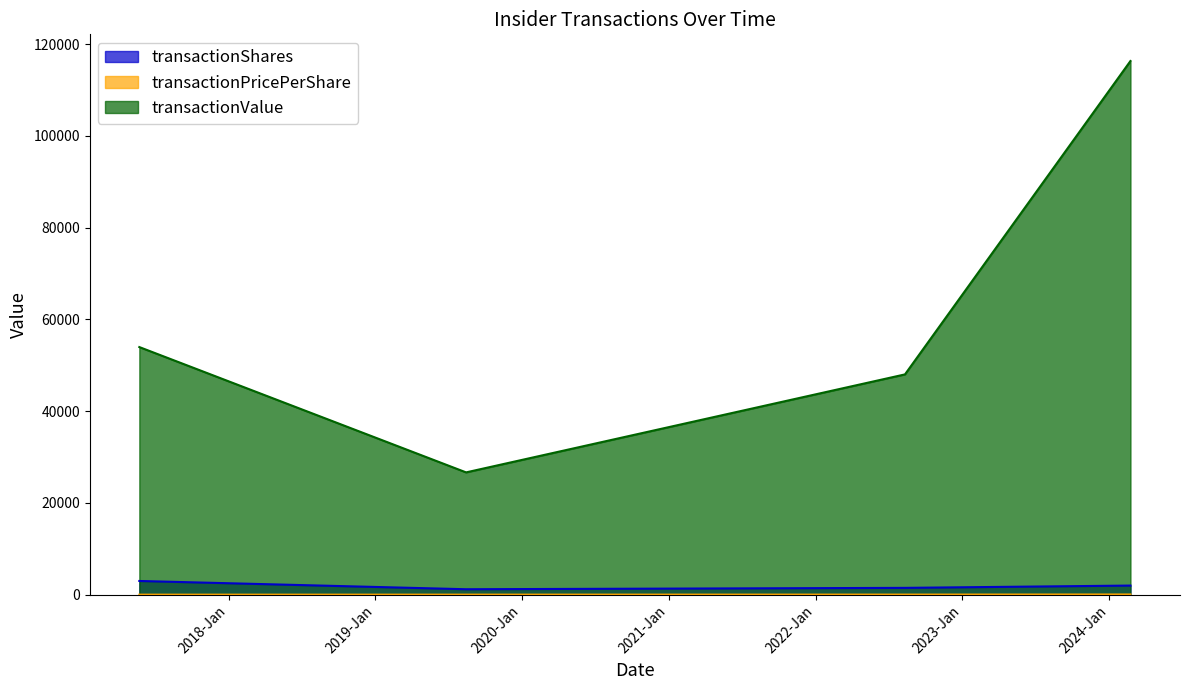

How many lines are shown in the chart?

3